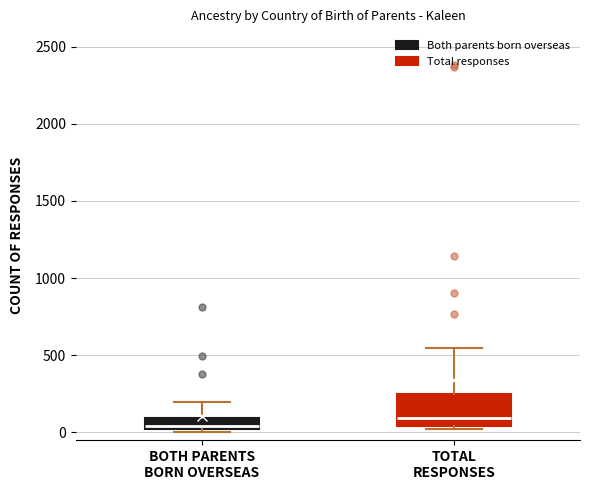

Where does the upper whisker of the box for TOTAL RESPONSES end on the y-axis? The values are not printed on the chart, so give them approximately, as read against the axis.

550